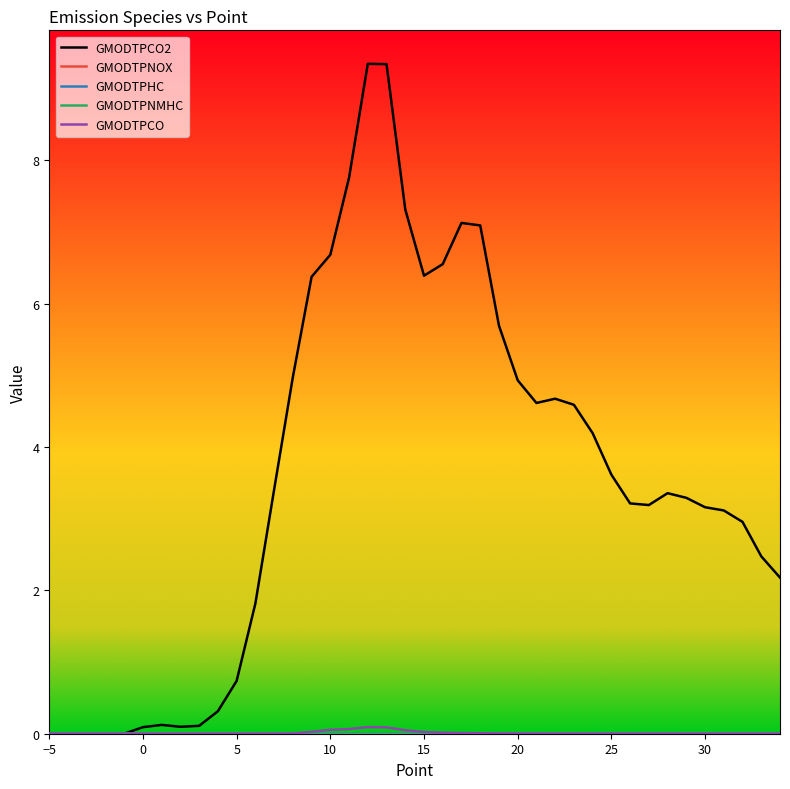

What is the maximum value shown in the chart?

9.3